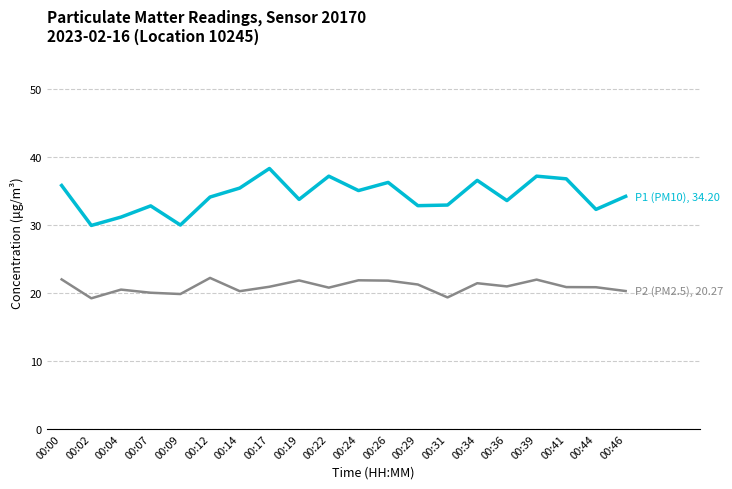

What is the greatest value displayed?

38.3